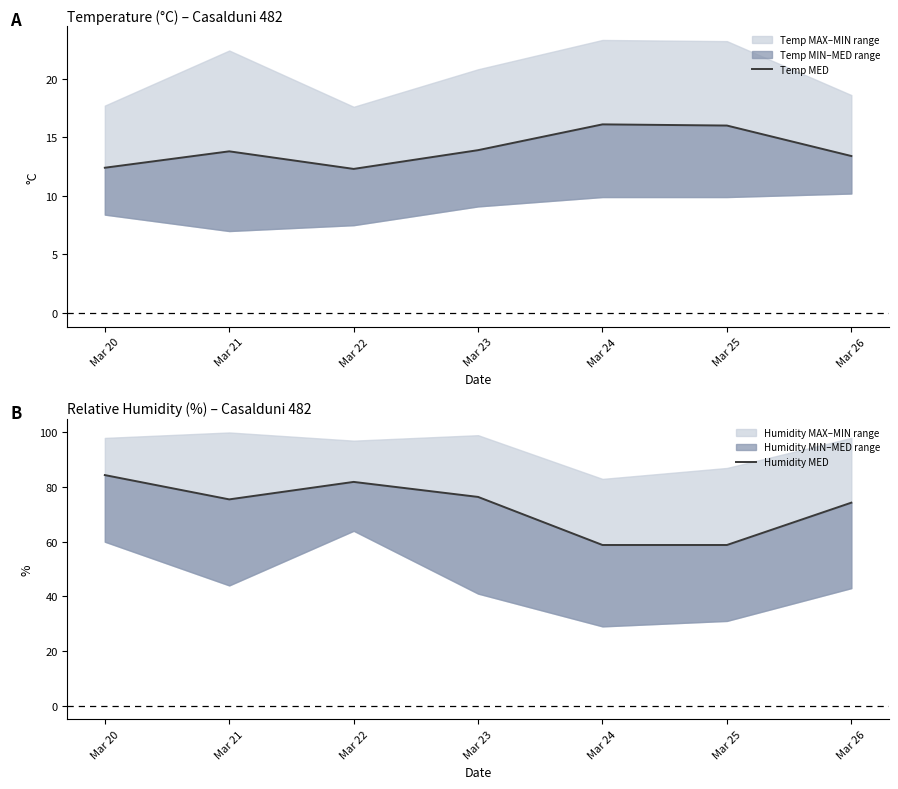

At which label does Humidity MED reach its minimum?

Mar 24